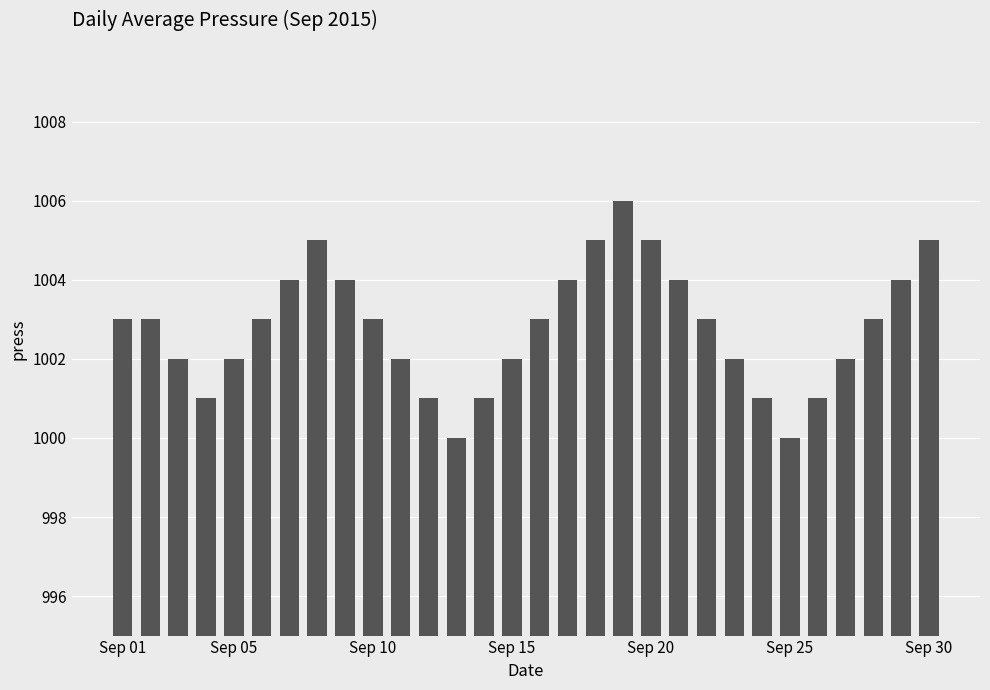

What is the minimum value shown in the chart?

1000